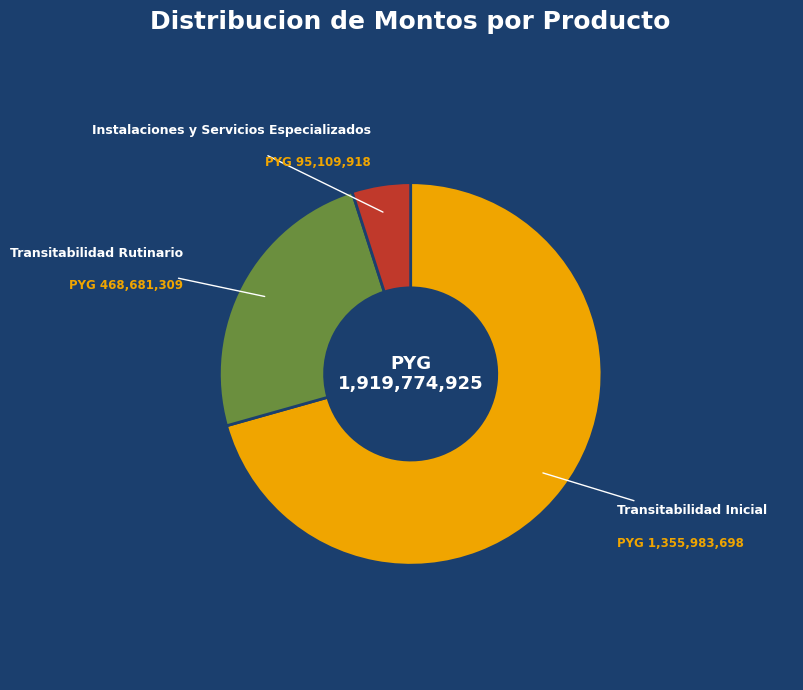

Count the number of slices in the pie.

3